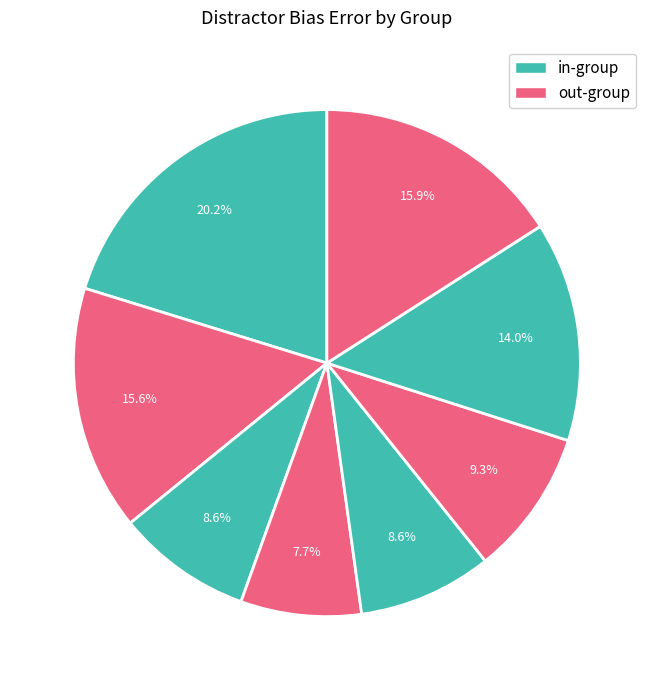

How many slices are in this pie chart?

8